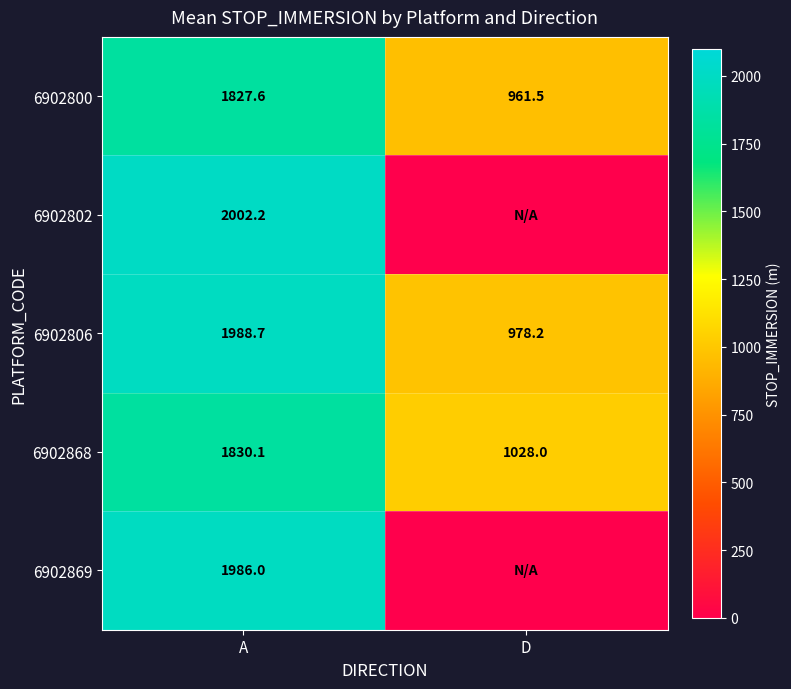

True or false: 6902806 has a value of 978.2 at D.

True